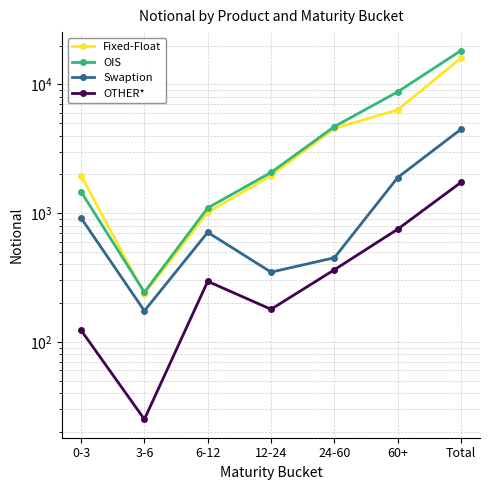

What is the label of the 6th point from the left?

60+